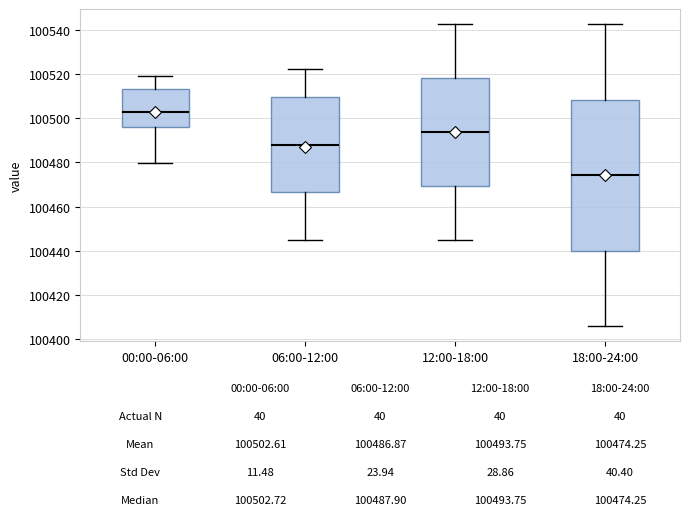

Which box's median line is the lowest?

18:00-24:00